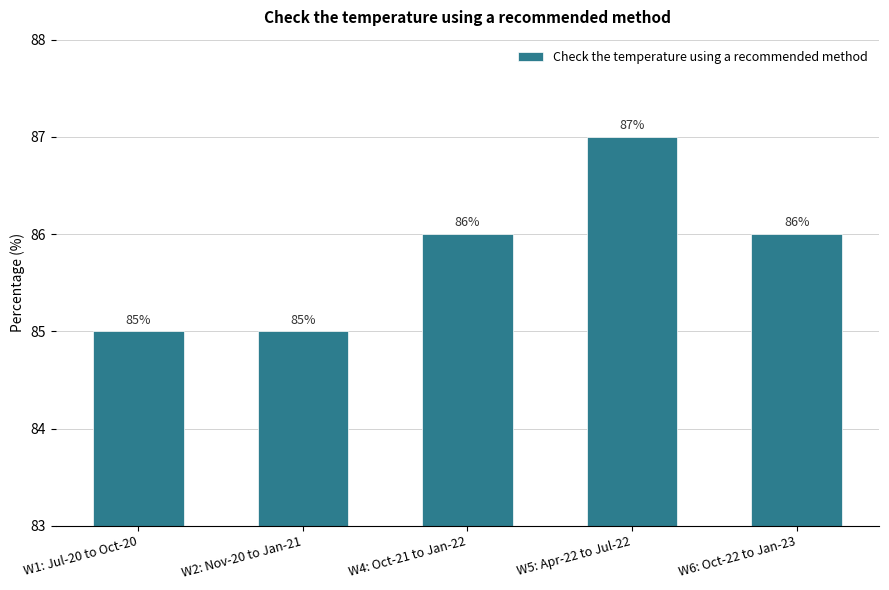

What is the value of the 5th bar from the left?

86